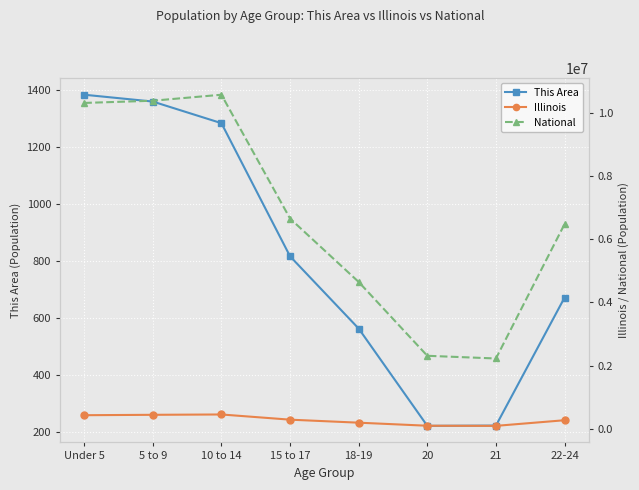

Does the chart display data point markers on the line(s)?

Yes